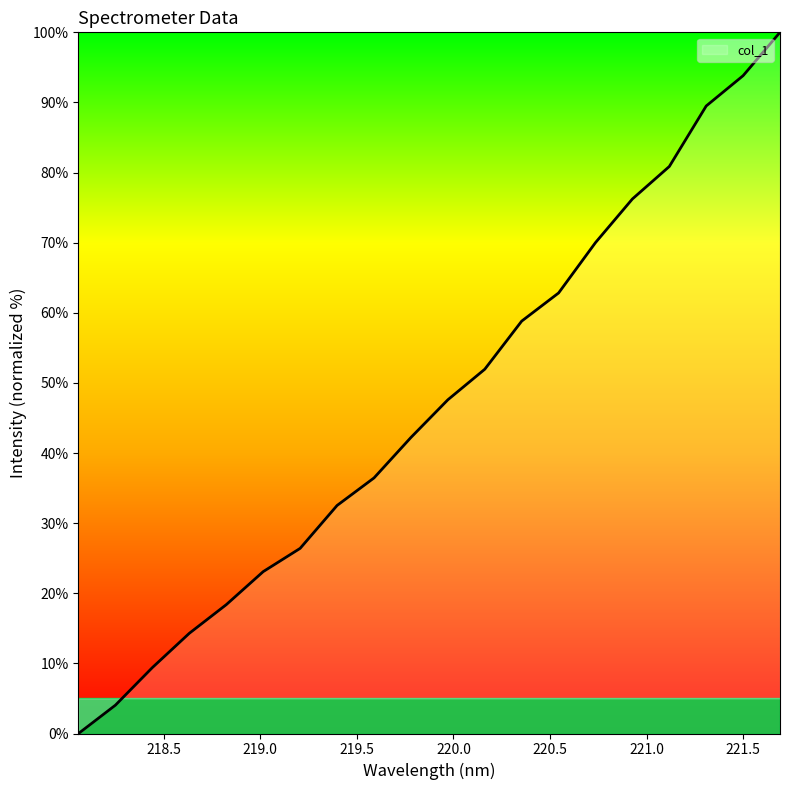

What is the greatest value displayed?

100.0